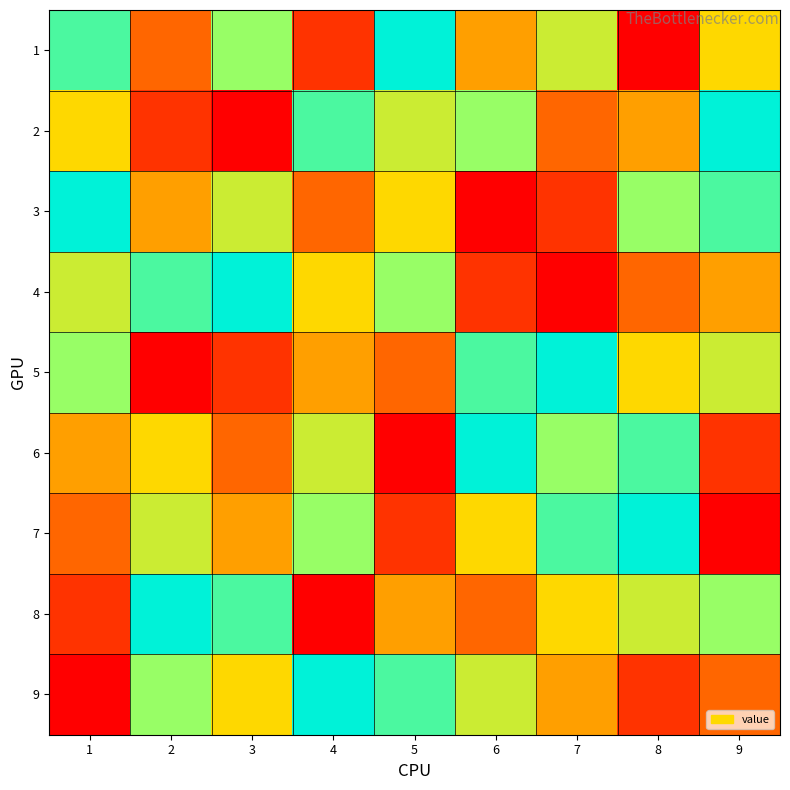

Reading left to right, what are all the values shown in this chart?

1: 1=8	2=3	3=7	4=2	5=9	6=4	7=6	8=1	9=5
2: 1=5	2=2	3=1	4=8	5=6	6=7	7=3	8=4	9=9
3: 1=9	2=4	3=6	4=3	5=5	6=1	7=2	8=7	9=8
4: 1=6	2=8	3=9	4=5	5=7	6=2	7=1	8=3	9=4
5: 1=7	2=1	3=2	4=4	5=3	6=8	7=9	8=5	9=6
6: 1=4	2=5	3=3	4=6	5=1	6=9	7=7	8=8	9=2
7: 1=3	2=6	3=4	4=7	5=2	6=5	7=8	8=9	9=1
8: 1=2	2=9	3=8	4=1	5=4	6=3	7=5	8=6	9=7
9: 1=1	2=7	3=5	4=9	5=8	6=6	7=4	8=2	9=3